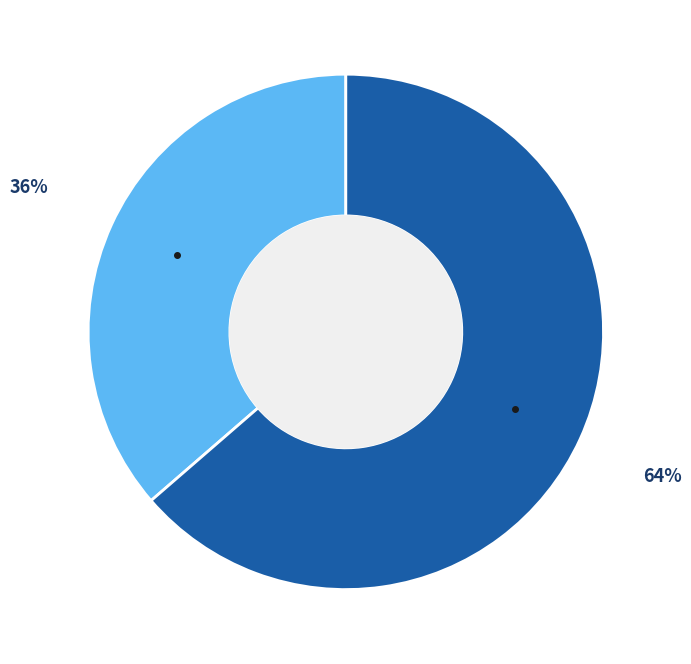

How many segments does this pie chart have?

2